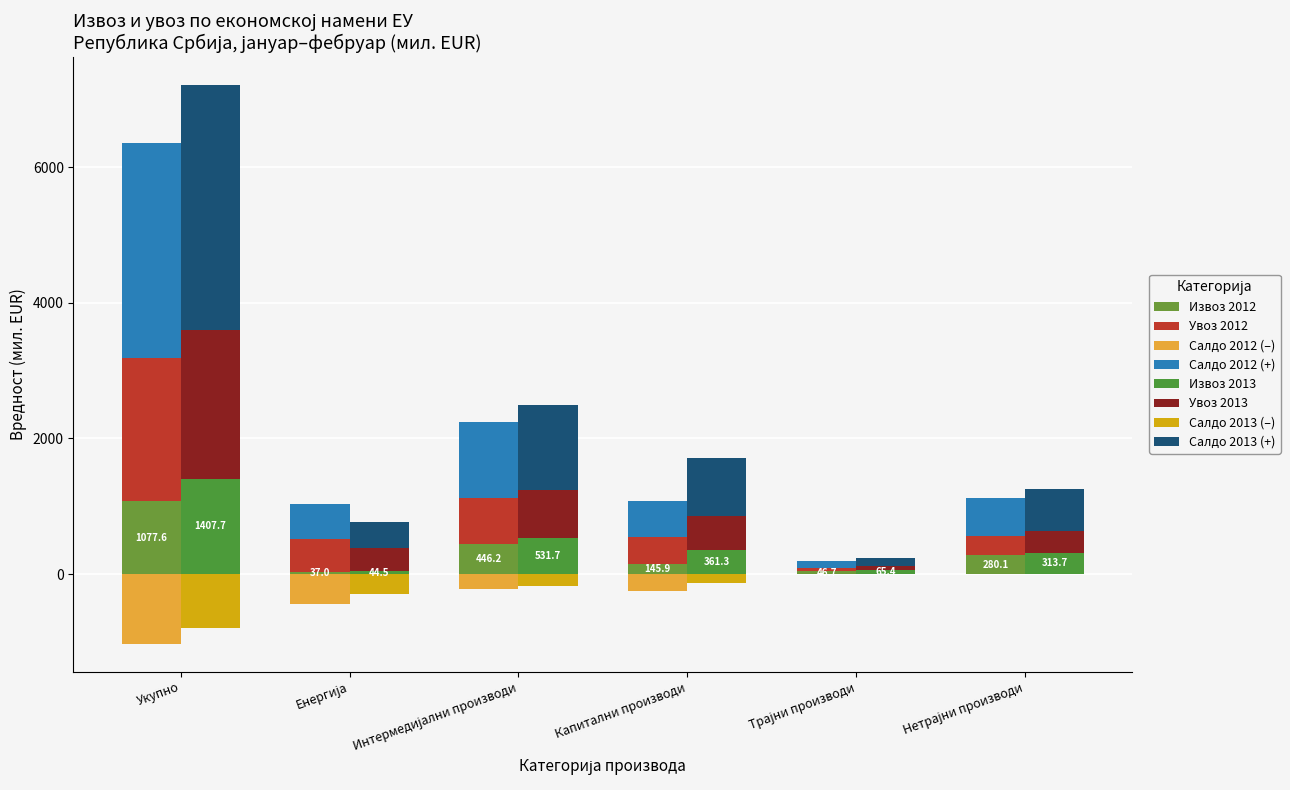

List the labels in order of Салдо 2013 value, smallest first.

Укупно, Енергија, Интермедијални производи, Капитални производи, Нетрајни производи, Трајни производи